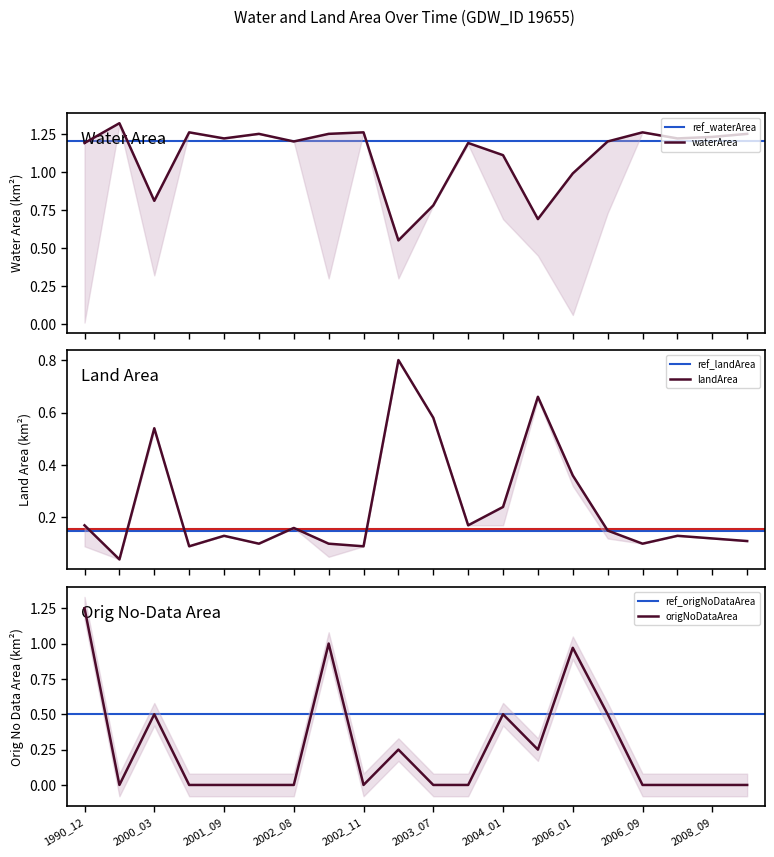

Reading left to right, what are all the values shown in this chart?

waterArea: 1.2	1.3	0.8	1.3	1.2	1.2	1.2	1.2	1.3	0.6	0.8	1.2	1.1	0.7	1.0	1.2	1.3	1.2	1.2	1.2
landArea: 0.2	0.0	0.5	0.1	0.1	0.1	0.2	0.1	0.1	0.8	0.6	0.2	0.2	0.7	0.4	0.1	0.1	0.1	0.1	0.1
origNoDataArea: 1.2	0.0	0.5	0.0	0.0	0.0	0.0	1.0	0.0	0.2	0.0	0.0	0.5	0.2	1.0	0.5	0.0	0.0	0.0	0.0